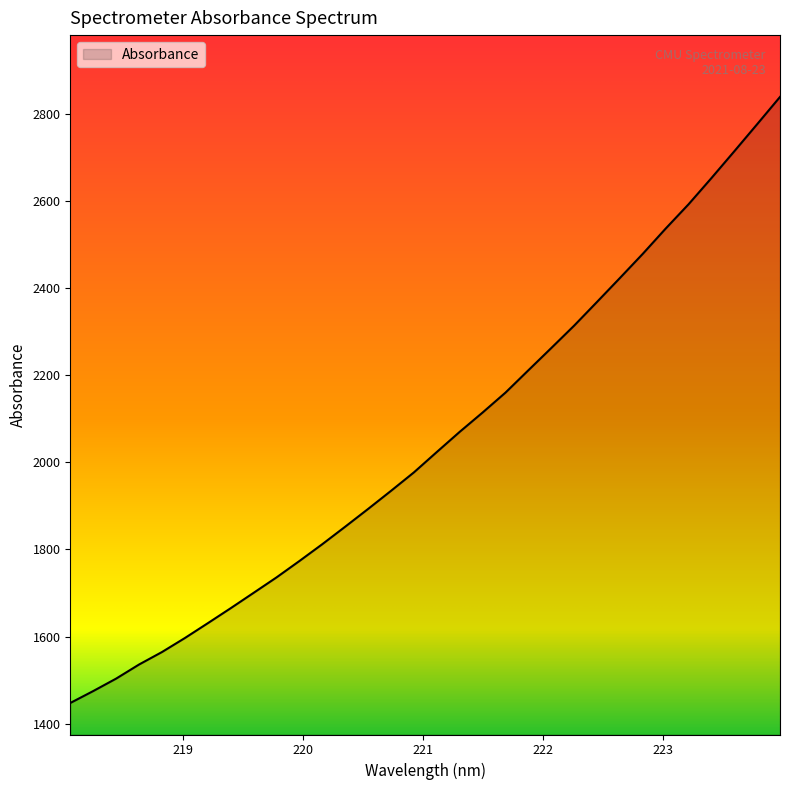

What is the greatest value displayed?

2839.5